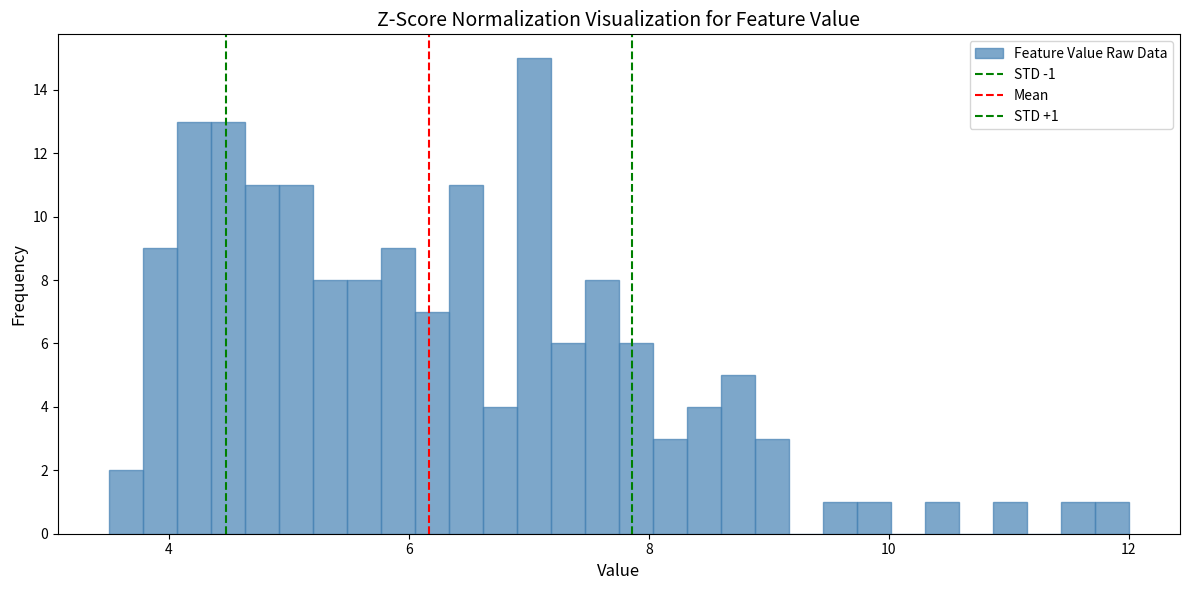

Around what value on the x-axis is the tallest bar? Give the approximate position of its centre, as read against the axis.

7.0